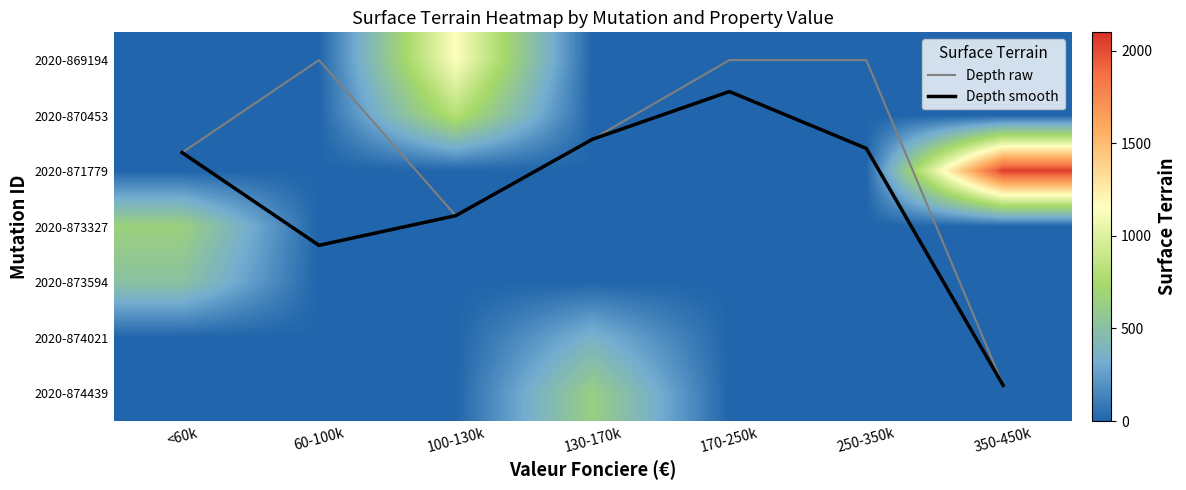

Is it true that Depth smooth equals 0.2 at 170-250k?

False